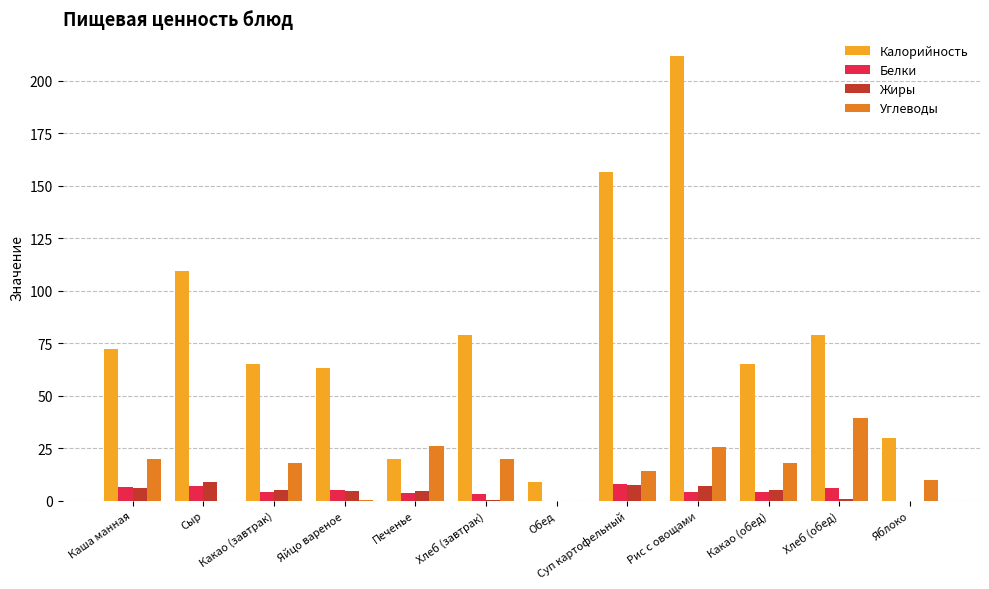

What is the average value of the Жиры series?

4.1